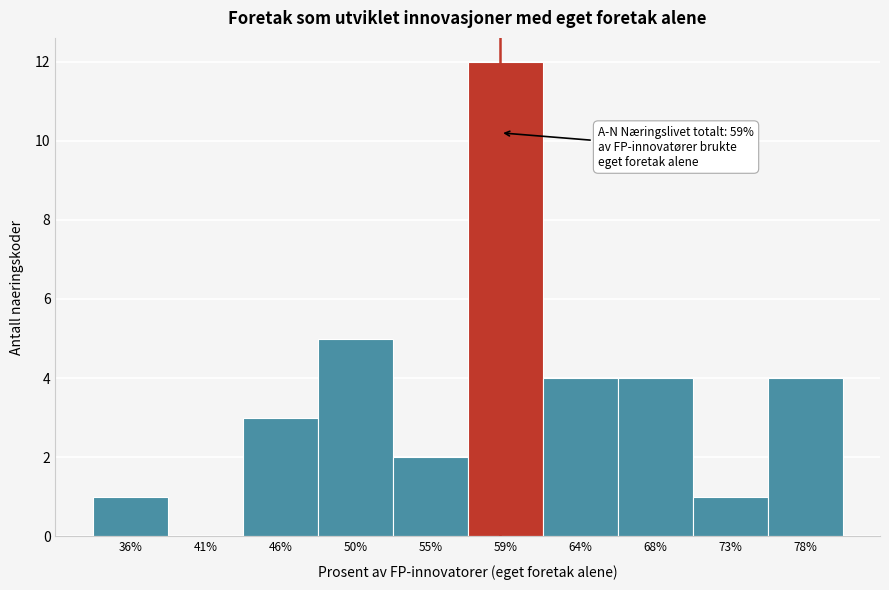

Over which range of the x-axis is the bar tallest?

57.0 to 61.6